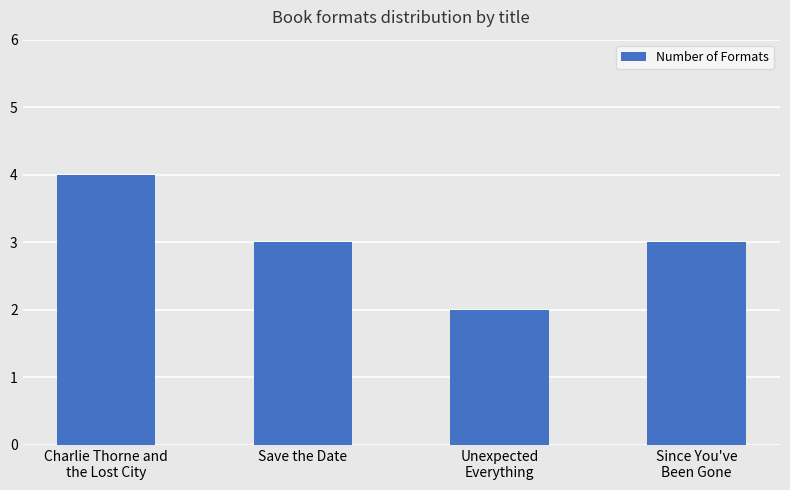

True or false: the data shows 2 at Charlie Thorne and
the Lost City.

False